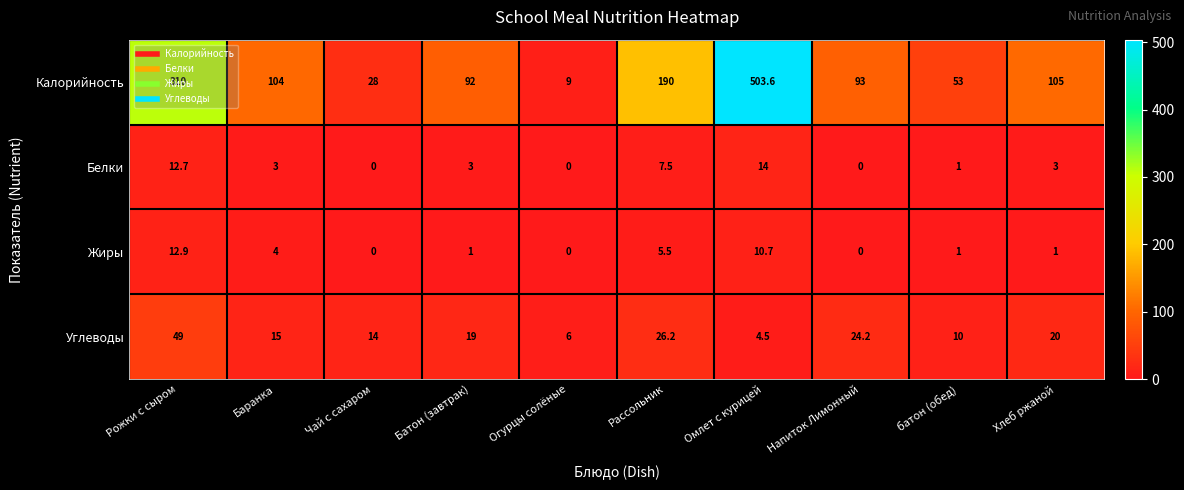

What is the spread (max minus min) of values at Чай с сахаром?

28.0